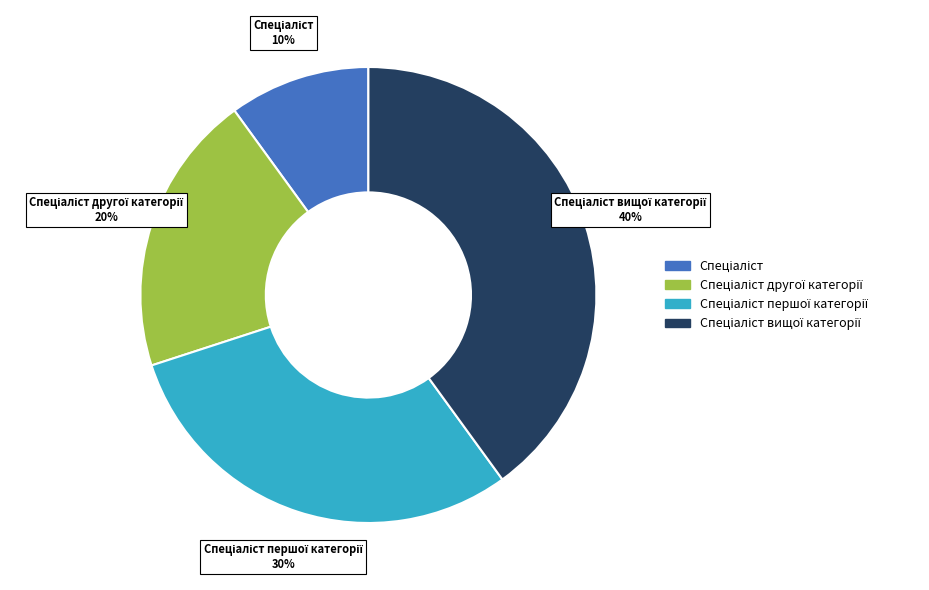

Is there any slice that represents more than half of the pie?

No